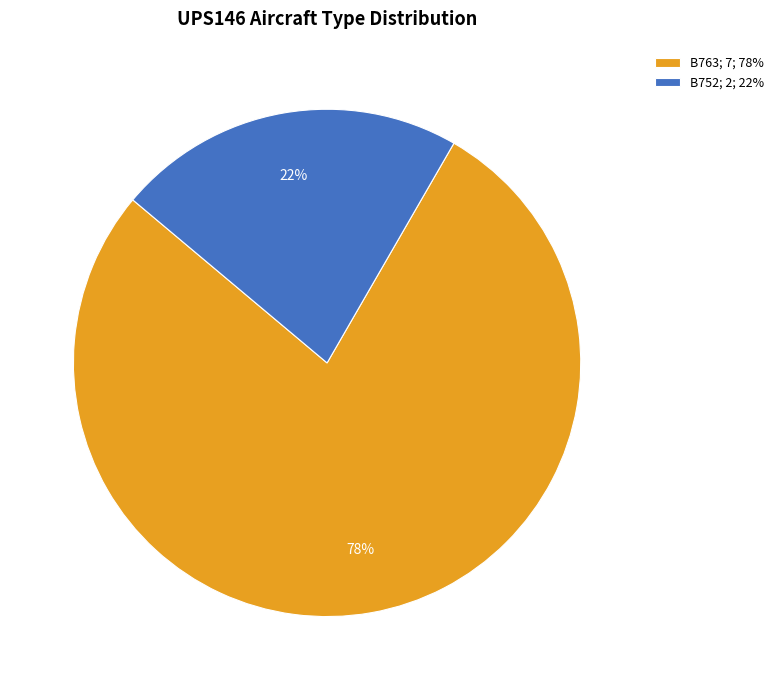

What percentage is the B763 slice, to the nearest percent?

78%